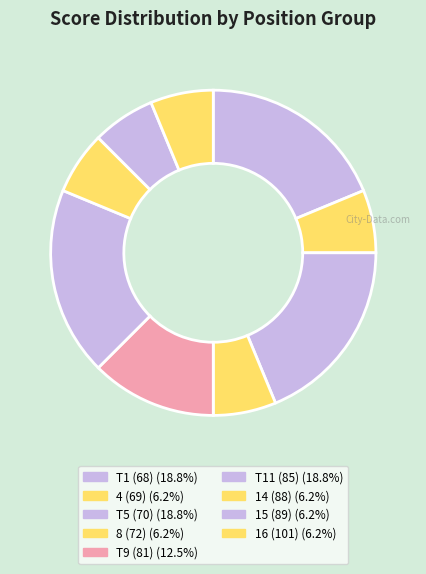

Does any single category account for the majority?

No